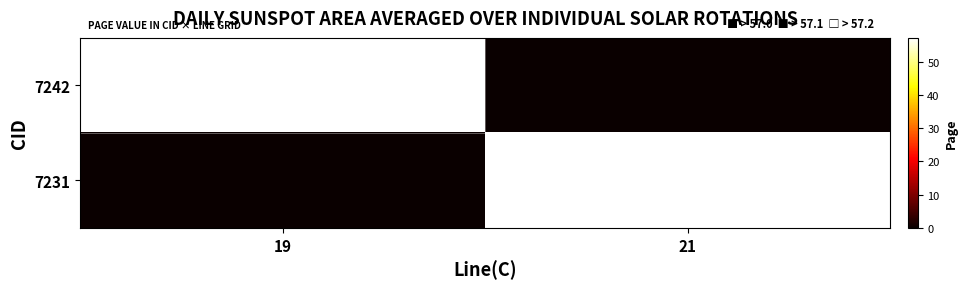

At which category does the chart reach its minimum across all series?

21